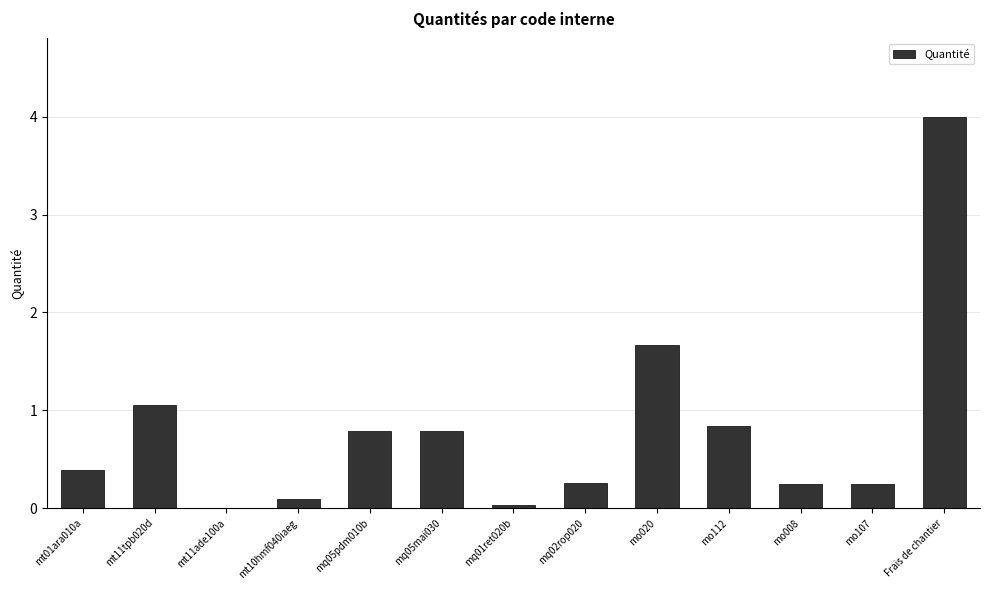

What is the sum of all values?

10.4